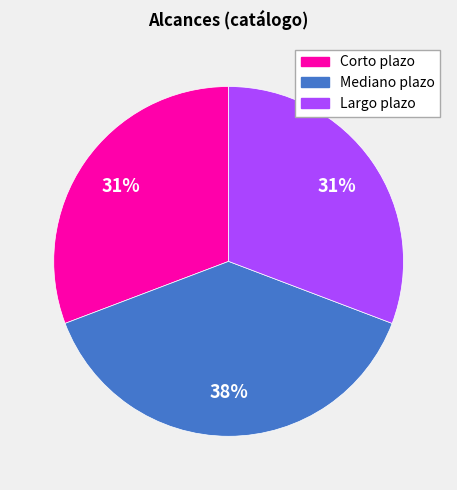

Is the sum of Mediano plazo and Largo plazo greater than half?

Yes